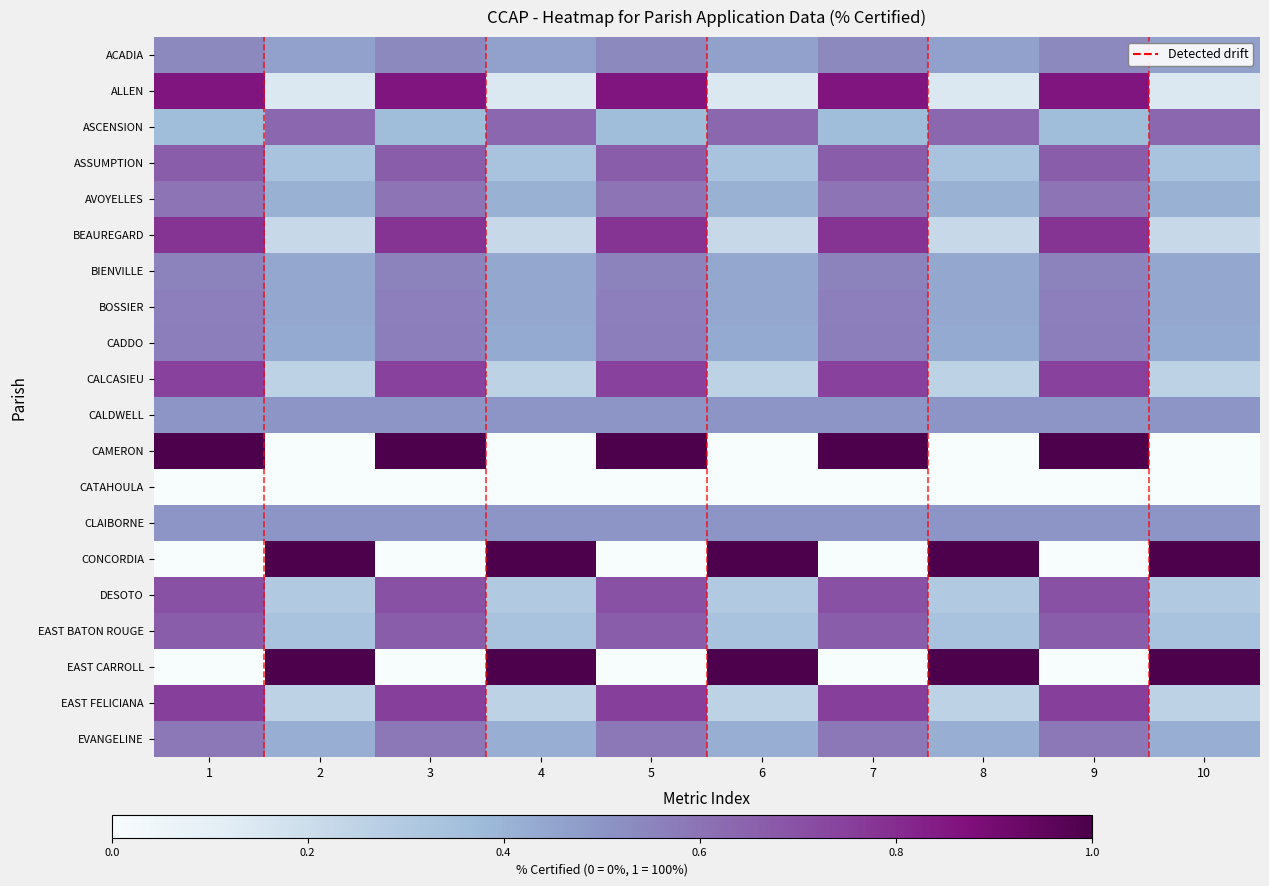

Between 5 and 6, which series saw the biggest shift?

CAMERON